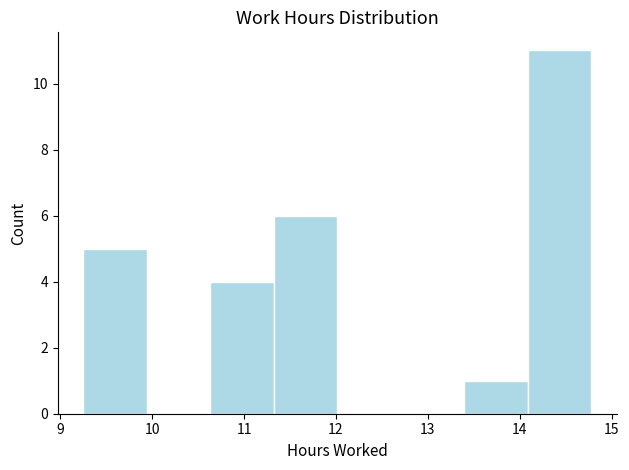

Over which range of the x-axis is the bar tallest?

14.1 to 14.8